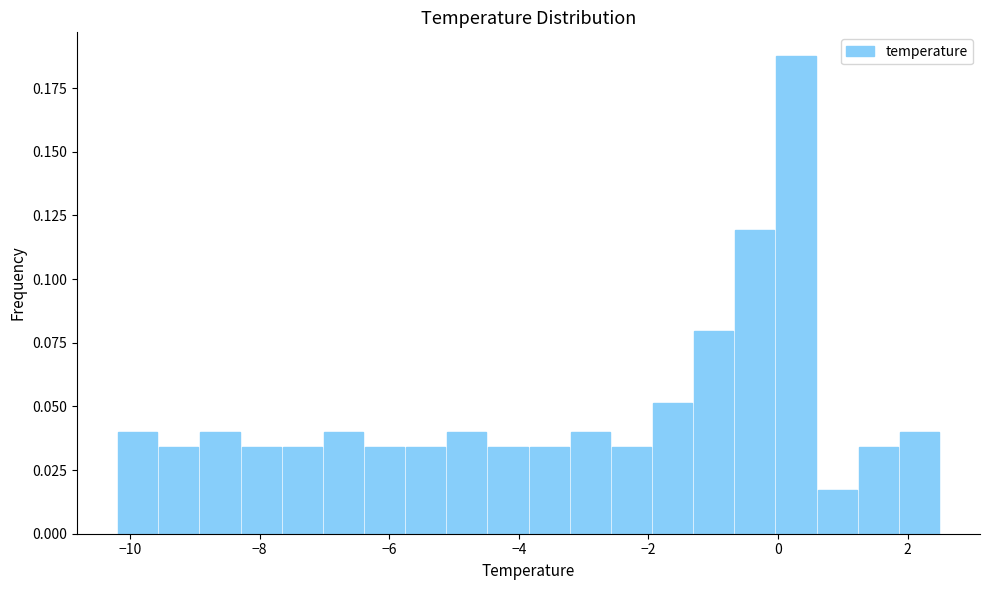

Read against the x-axis, roughly where is the centre of the tallest bar?

0.2